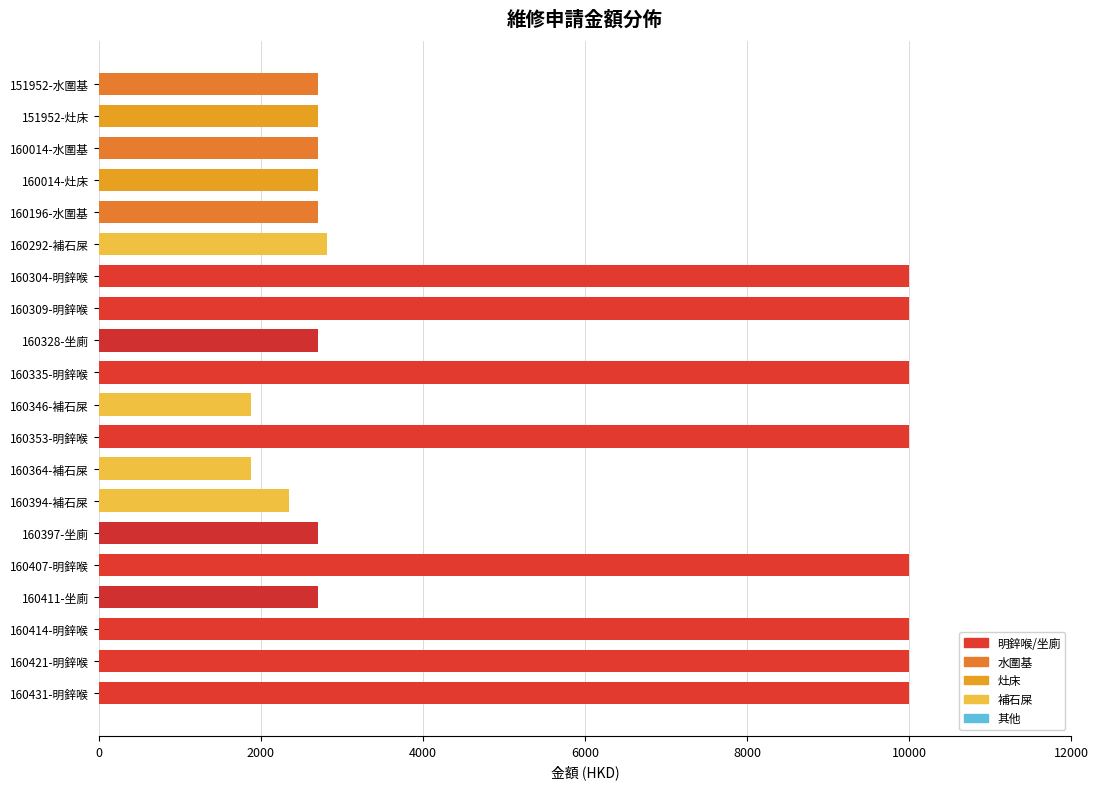

How many series are shown in this chart?

1